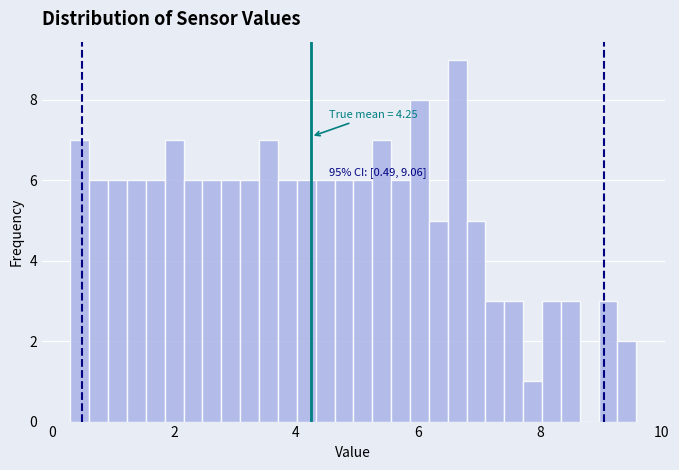

Around what value on the x-axis is the tallest bar? Give the approximate position of its centre, as read against the axis.

6.6